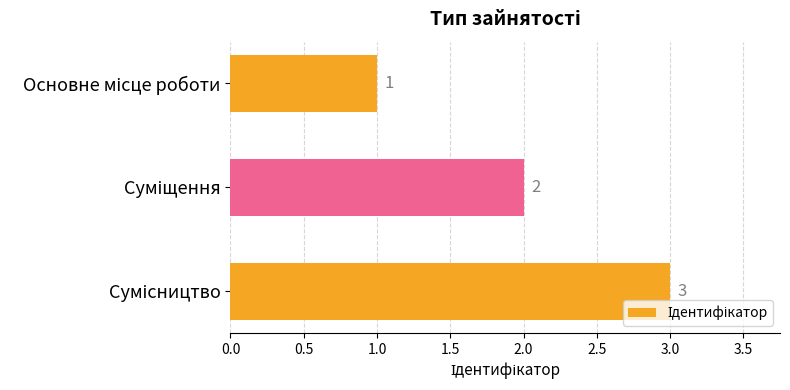

What is the difference between the second highest and minimum values?

1